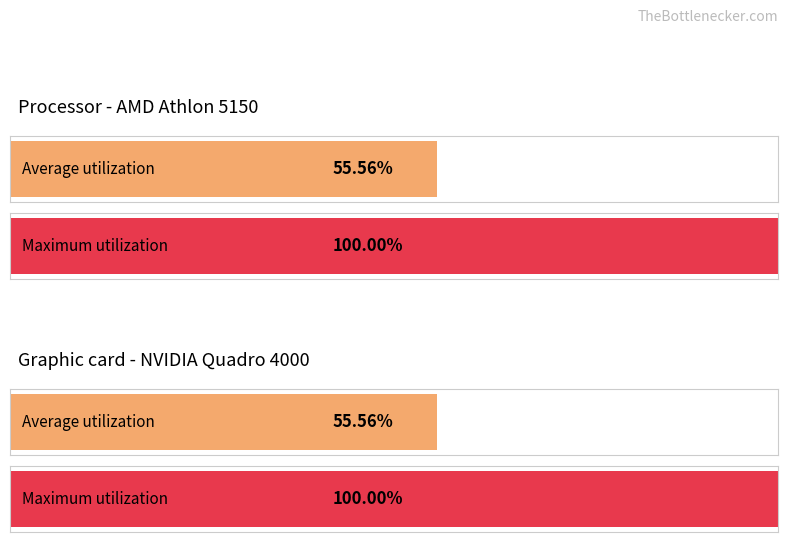

Does the chart contain stacked bars?

No